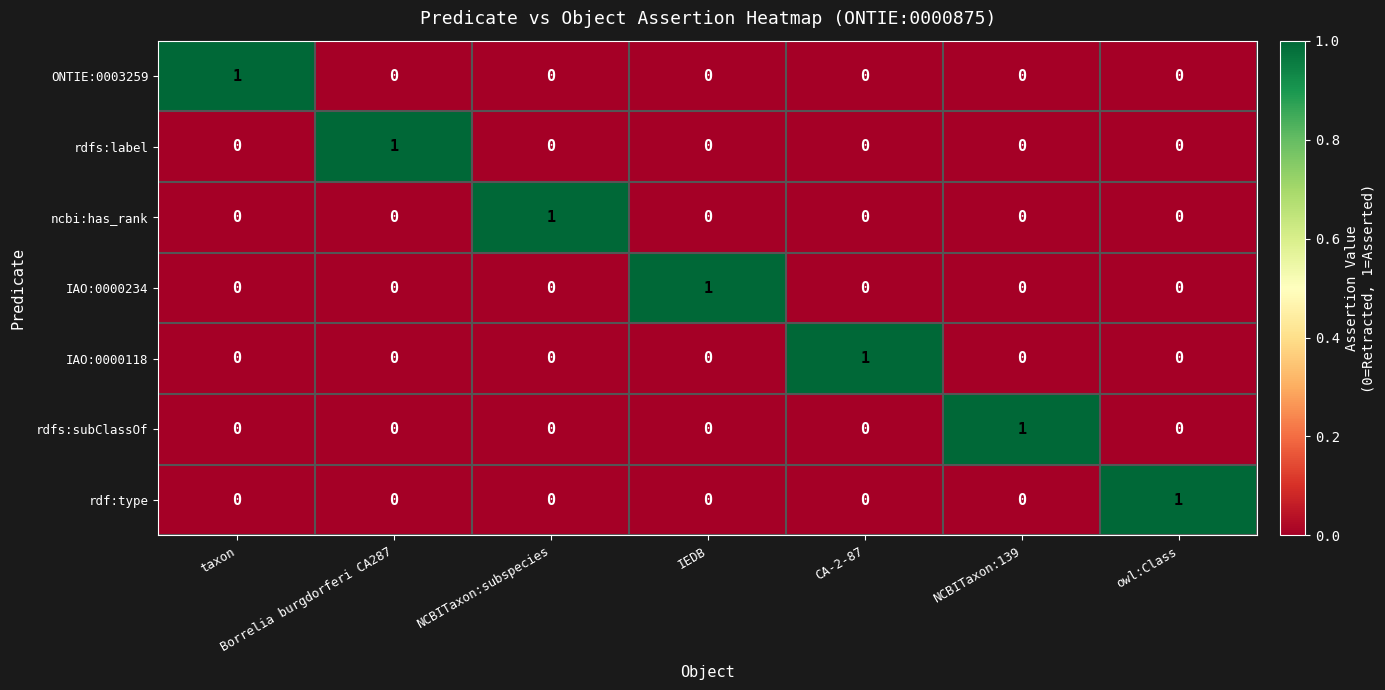

Count the rdf:type values in the range 0 to 1.

7